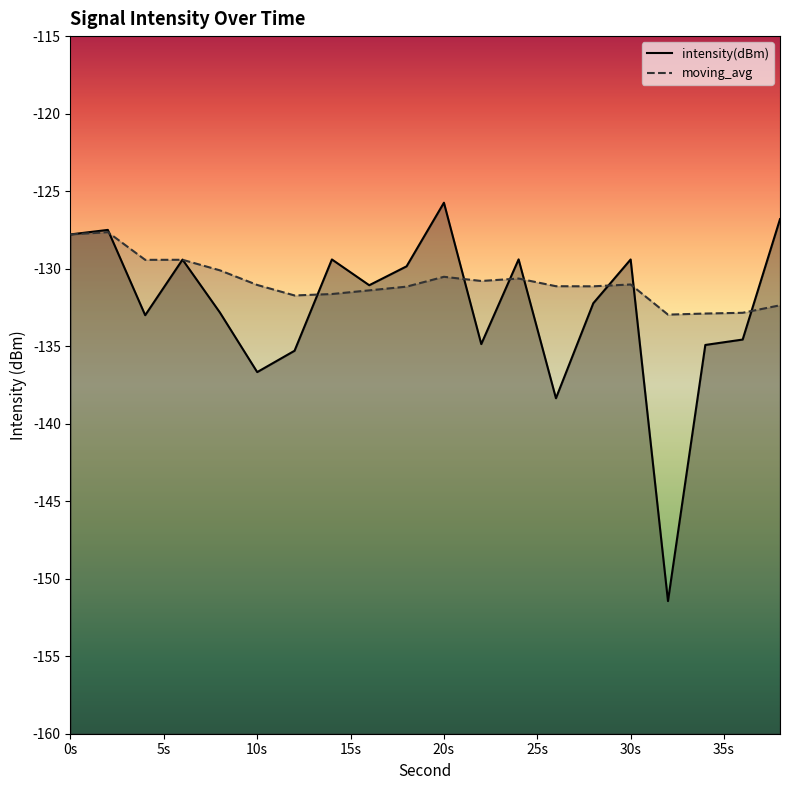

What is the value of the moving_avg point at the 1st from the left?

-127.8